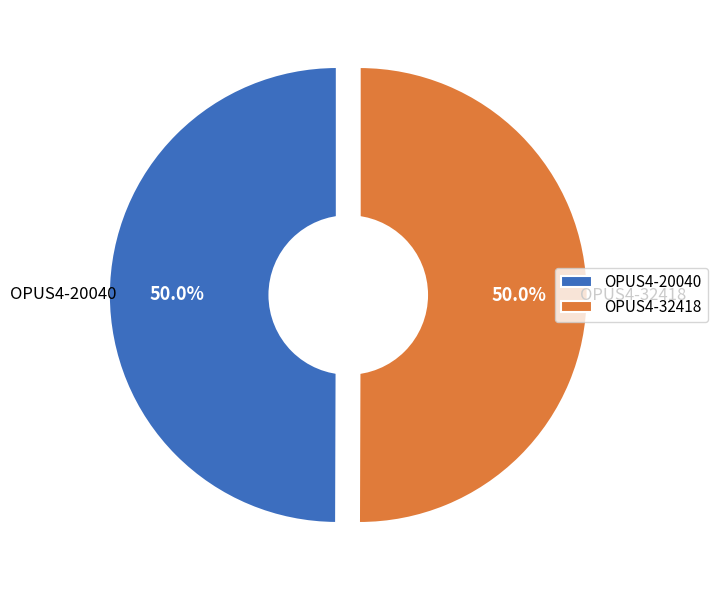

Is there a majority slice in this chart?

Yes